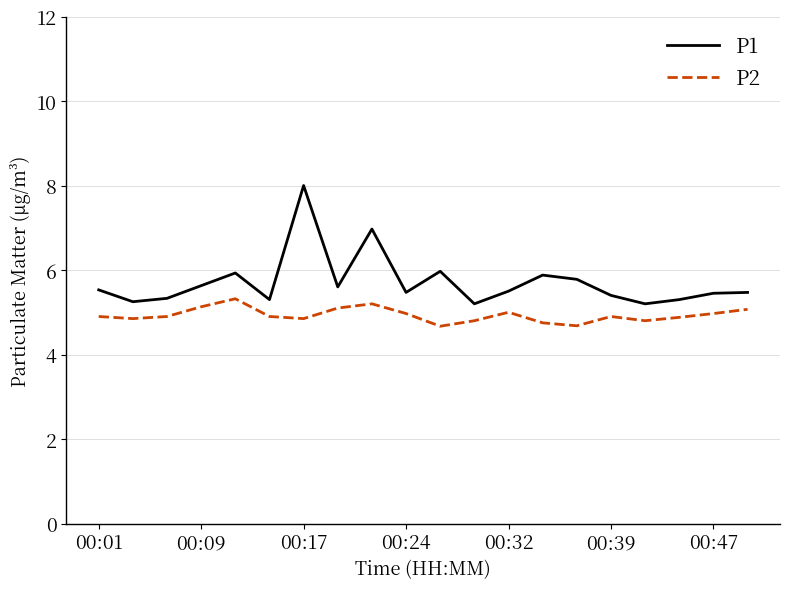

How many categories are shown in the chart?

20